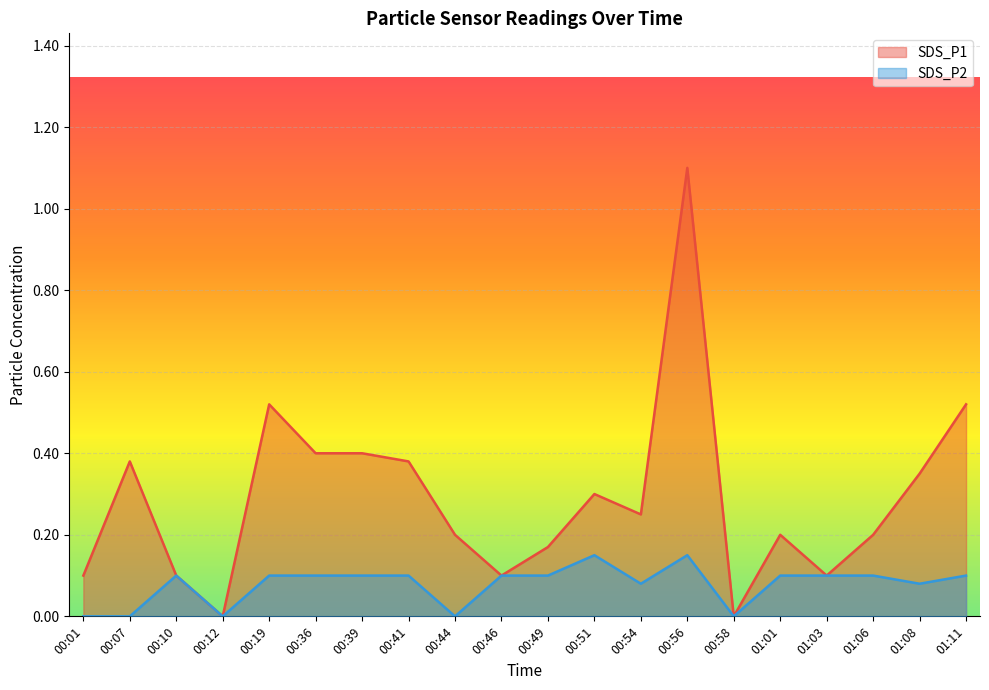

What is the sum of all SDS_P2 values?

1.6